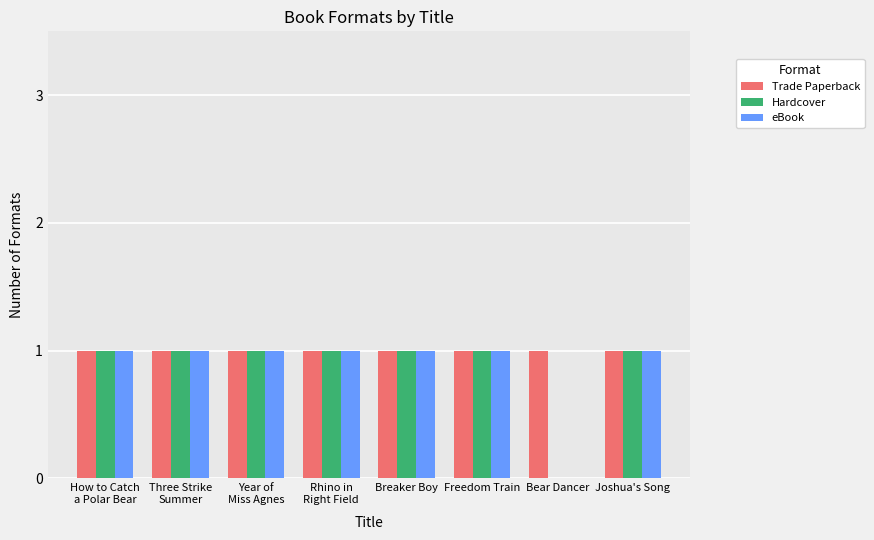

Reading left to right, list all the values displayed in this chart.

Trade Paperback: 1	1	1	1	1	1	1	1
Hardcover: 1	1	1	1	1	1	0	1
eBook: 1	1	1	1	1	1	0	1